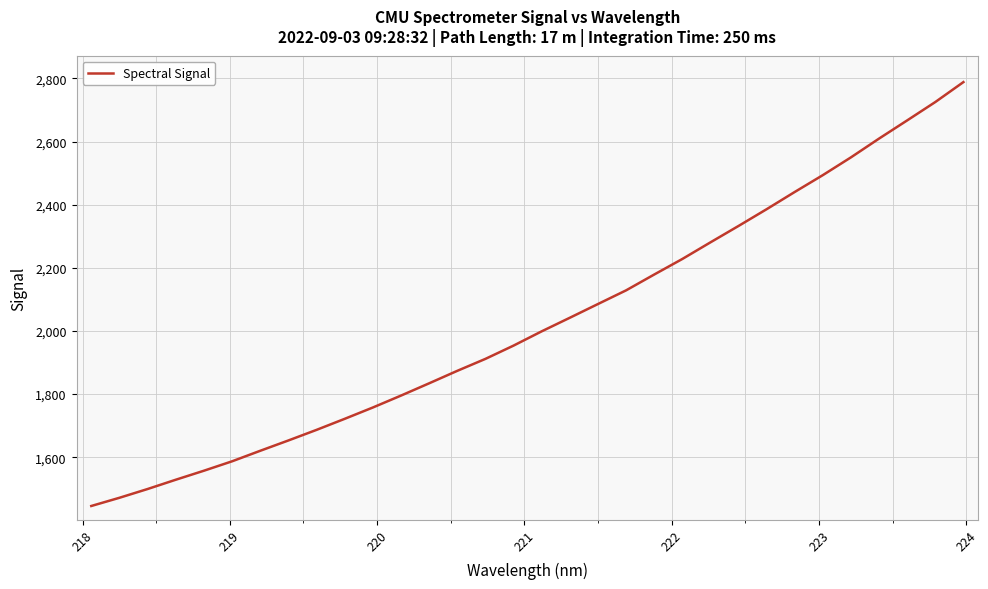

Reading left to right, transcribe all the data shown in this chart.

1445.6	1471.6	1499.4	1528.8	1557.4	1587.2	1620.5	1653.2	1686.7	1721.7	1757.6	1795.3	1834.2	1873.7	1911.6	1953.7	1998.8	2041.8	2085.3	2128.6	2178.8	2228.0	2280.7	2332.6	2385.7	2440.3	2493.7	2550.0	2609.5	2667.0	2725.1	2788.2